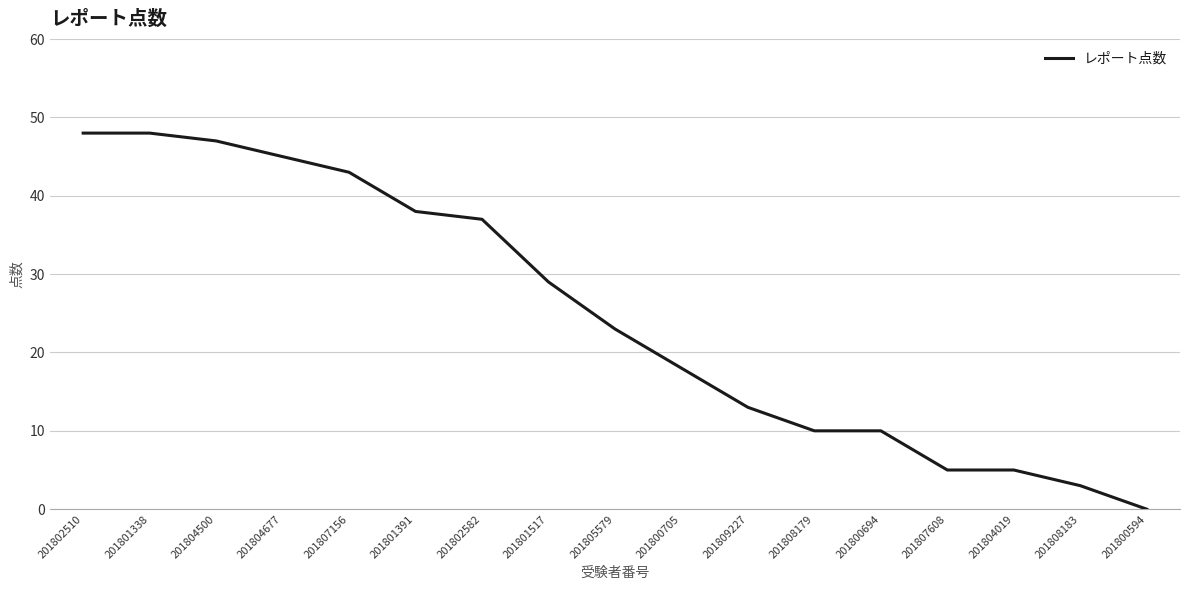

What is the difference between the values at 201801517 and 201802510?

19